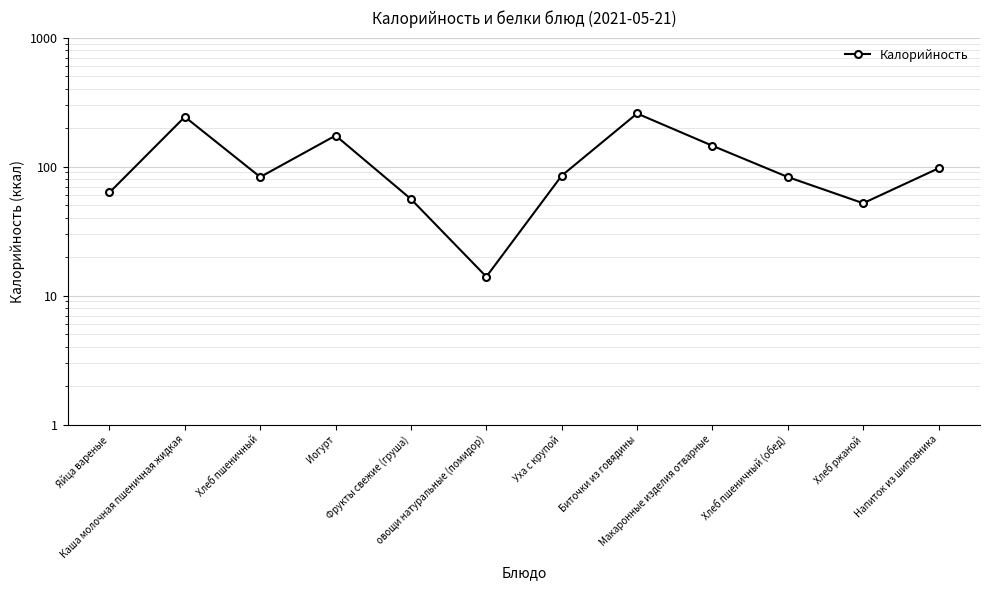

What is the greatest value displayed?

258